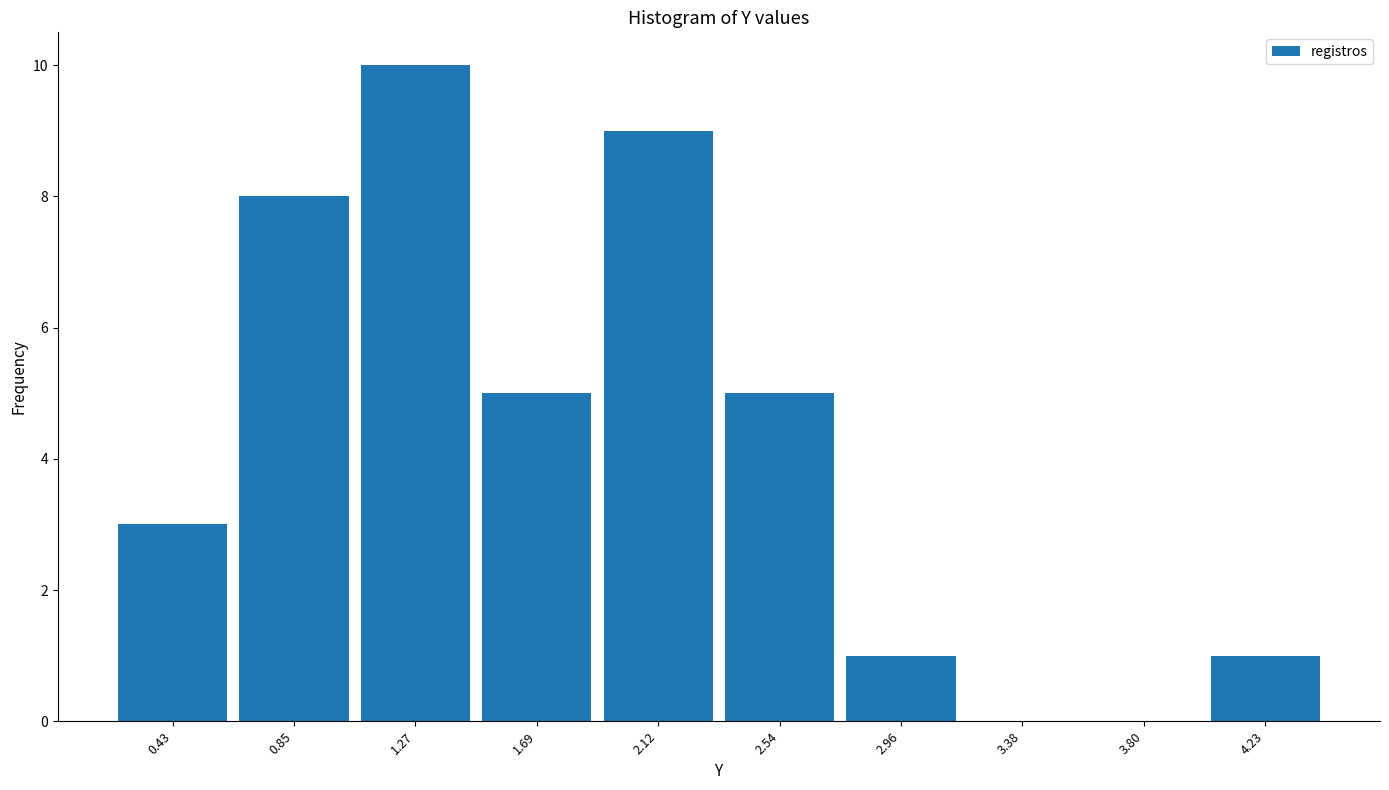

Reading left to right, list every bar in this chart as the range it spans on the x-axis followed by its height. Neither the bar edges nor the heights are printed on the chart, so give them approximately, as read against the axes.

0.20 to 0.65: 3
0.65 to 1.05: 8
1.05 to 1.50: 10
1.50 to 1.90: 5
1.90 to 2.35: 9
2.35 to 2.75: 5
2.75 to 3.15: 1
3.15 to 3.60: 0
3.60 to 4.00: 0
4.00 to 4.45: 1